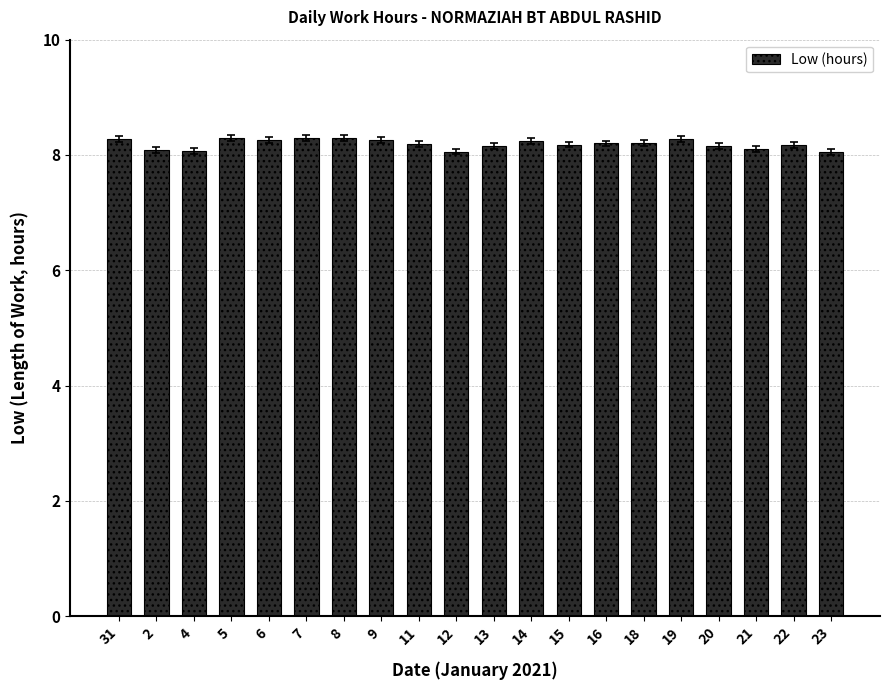

The chart shows a value of 14.6 at 5. True or false?

False